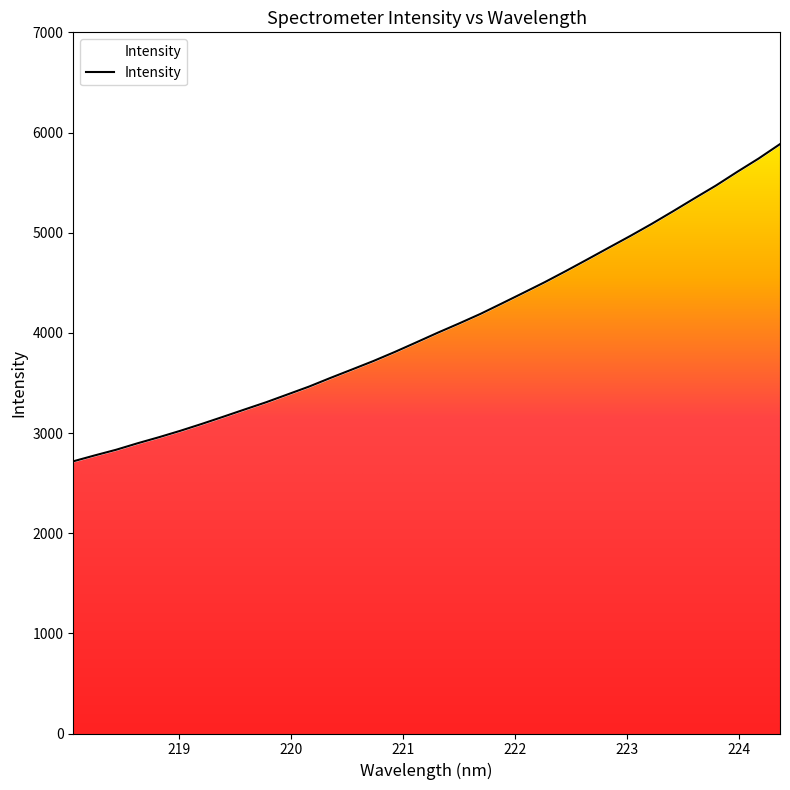

What is the change in value from 218.6332 to 224.1709?

+2842.7